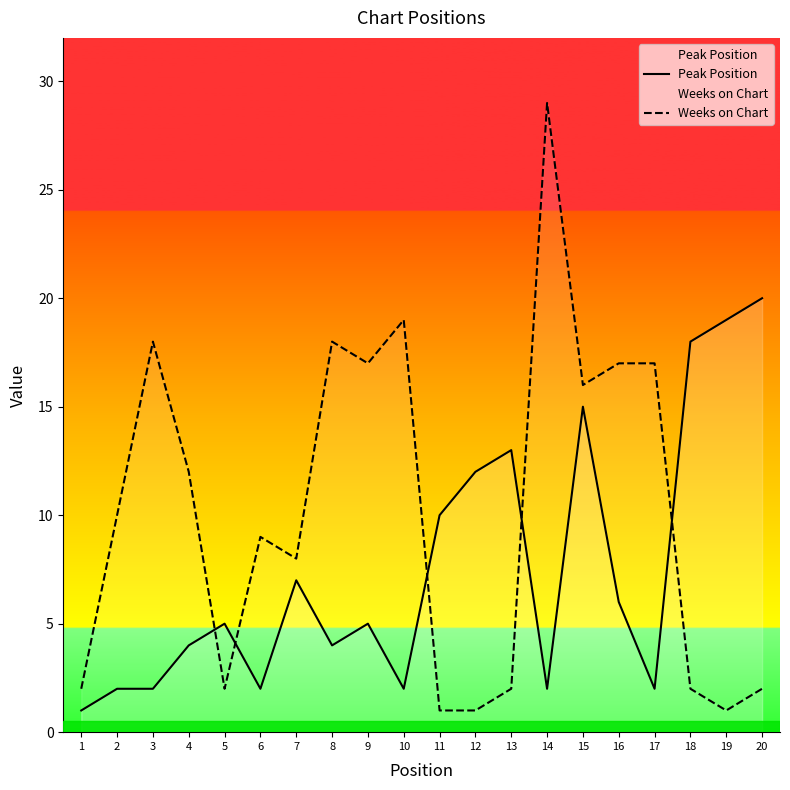

Reading left to right, extract all data points from this chart.

Peak Position: 1	2	2	4	5	2	7	4	5	2	10	12	13	2	15	6	2	18	19	20
Weeks on Chart: 2	10	18	12	2	9	8	18	17	19	1	1	2	29	16	17	17	2	1	2